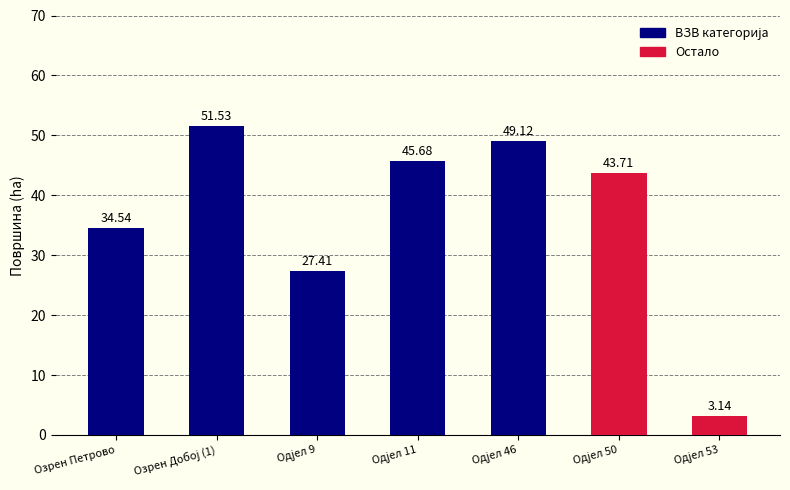

What is the average value?

36.4